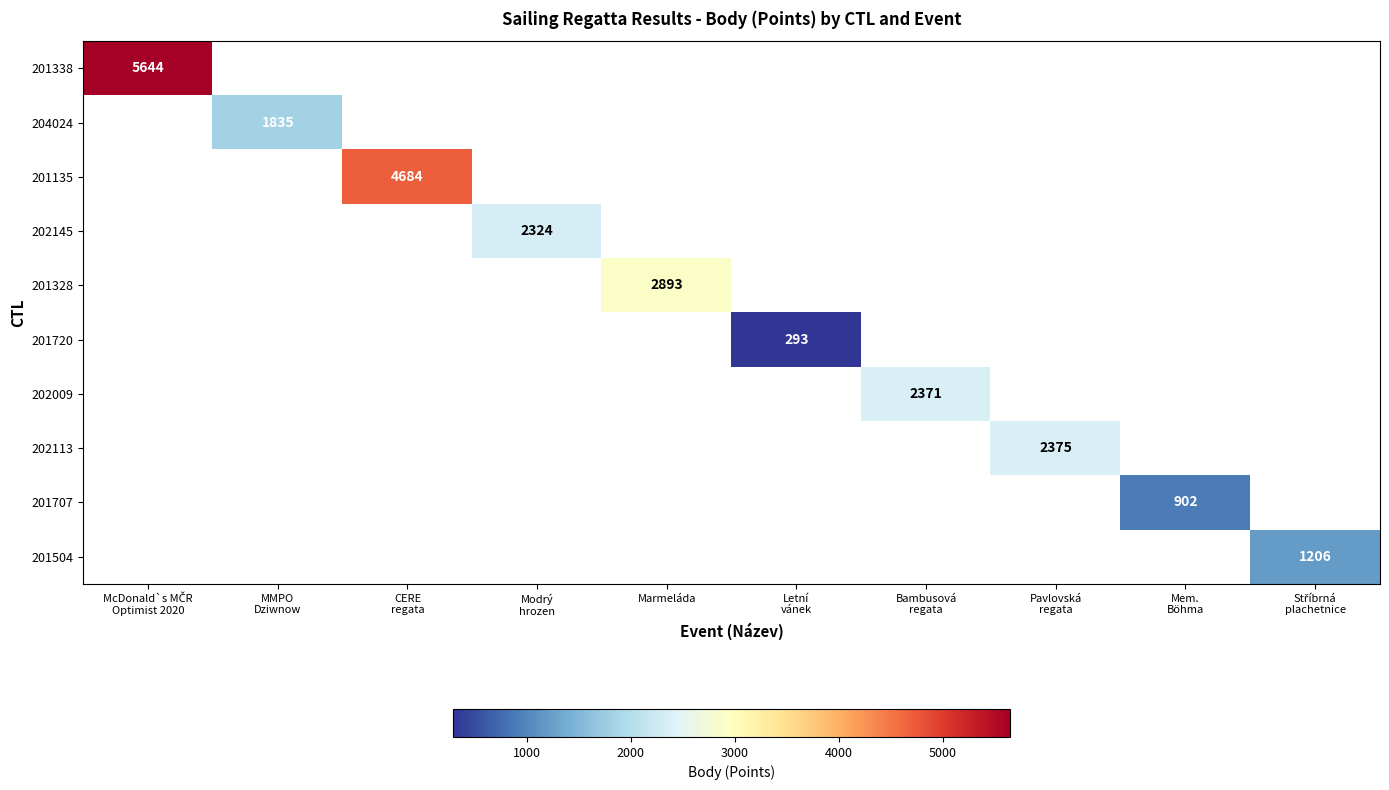

True or false: 201328 has a value of 2893 at Marmeláda.

True